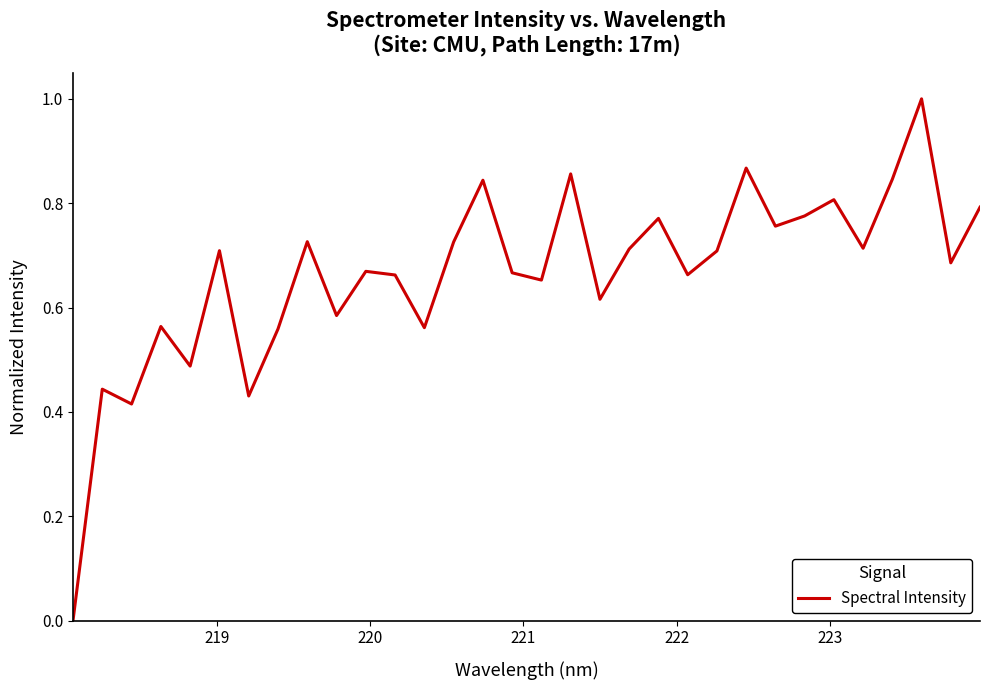

What is the maximum value shown in the chart?

1.0